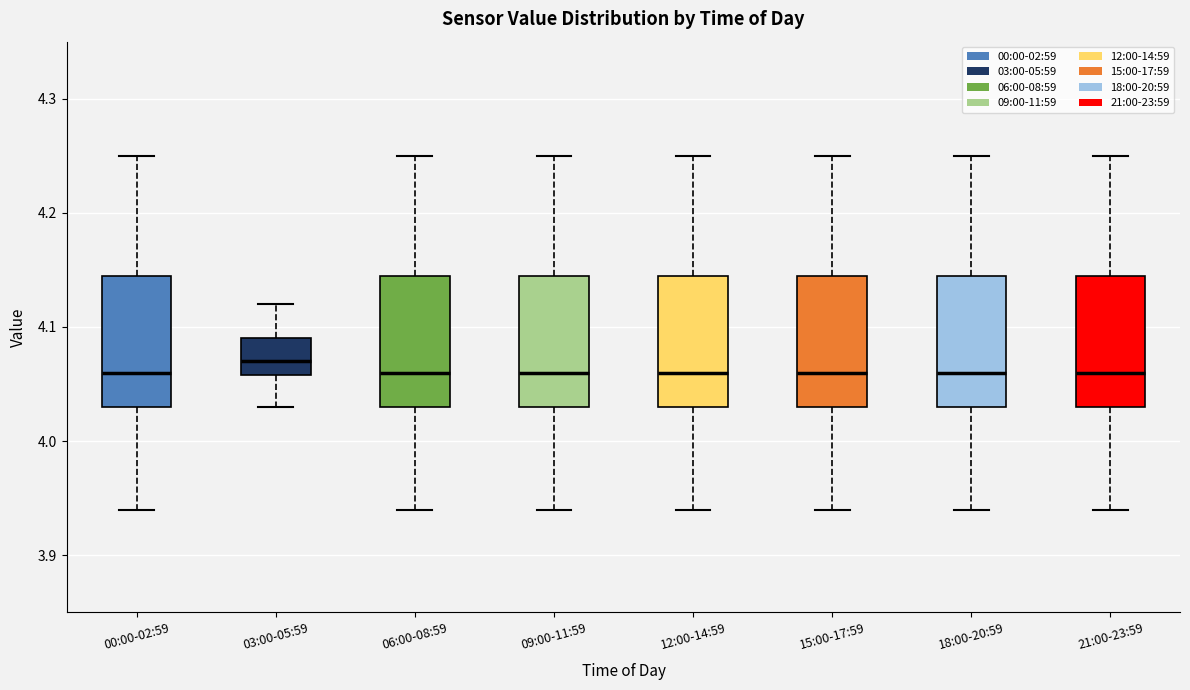

Reading left to right, transcribe this box plot: for each box, give where its median line is, the range the box spans, and where its two whiskers end, as read against the y-axis. The values are not printed on the chart, so give them approximately, as read against the axis.

00:00-02:59: median 4.06, box 4.03 to 4.15, whiskers 3.94 to 4.25
03:00-05:59: median 4.07, box 4.06 to 4.09, whiskers 4.03 to 4.12
06:00-08:59: median 4.06, box 4.03 to 4.15, whiskers 3.94 to 4.25
09:00-11:59: median 4.06, box 4.03 to 4.15, whiskers 3.94 to 4.25
12:00-14:59: median 4.06, box 4.03 to 4.15, whiskers 3.94 to 4.25
15:00-17:59: median 4.06, box 4.03 to 4.15, whiskers 3.94 to 4.25
18:00-20:59: median 4.06, box 4.03 to 4.15, whiskers 3.94 to 4.25
21:00-23:59: median 4.06, box 4.03 to 4.15, whiskers 3.94 to 4.25